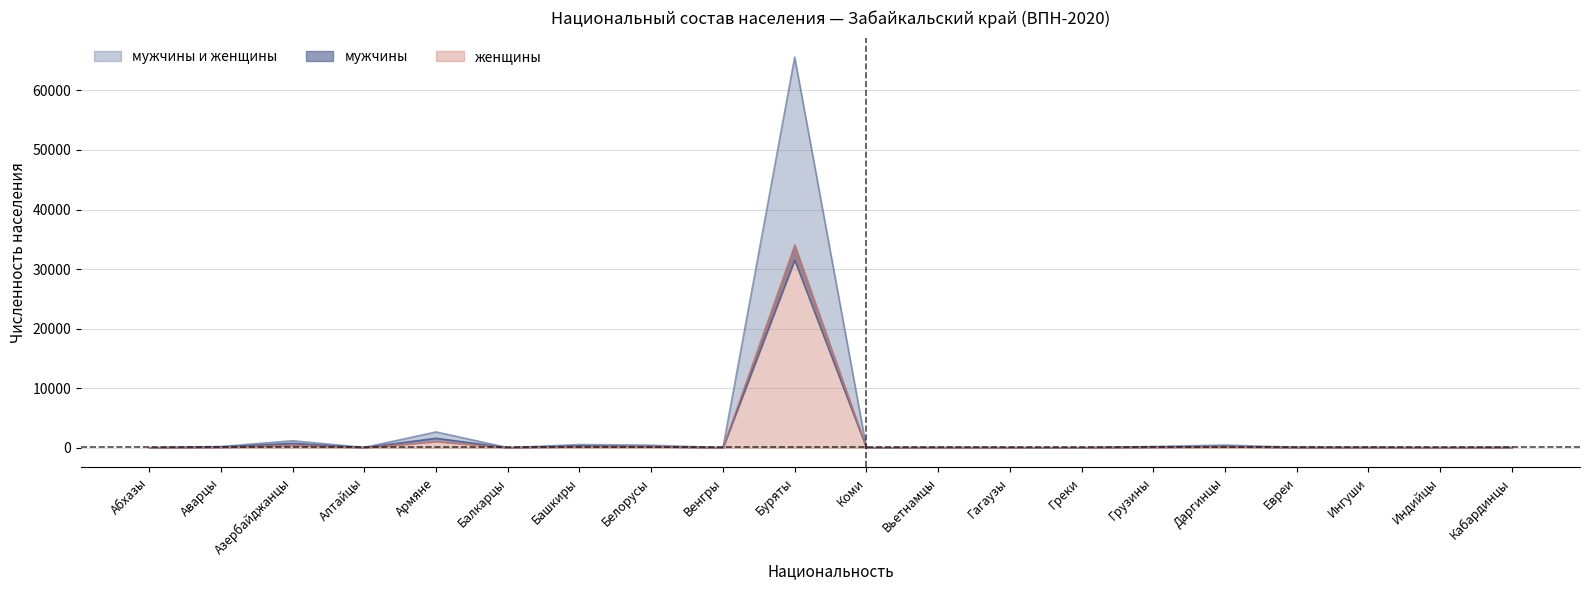

What is the difference between the maximum and second lowest values in the мужчины series?

31503